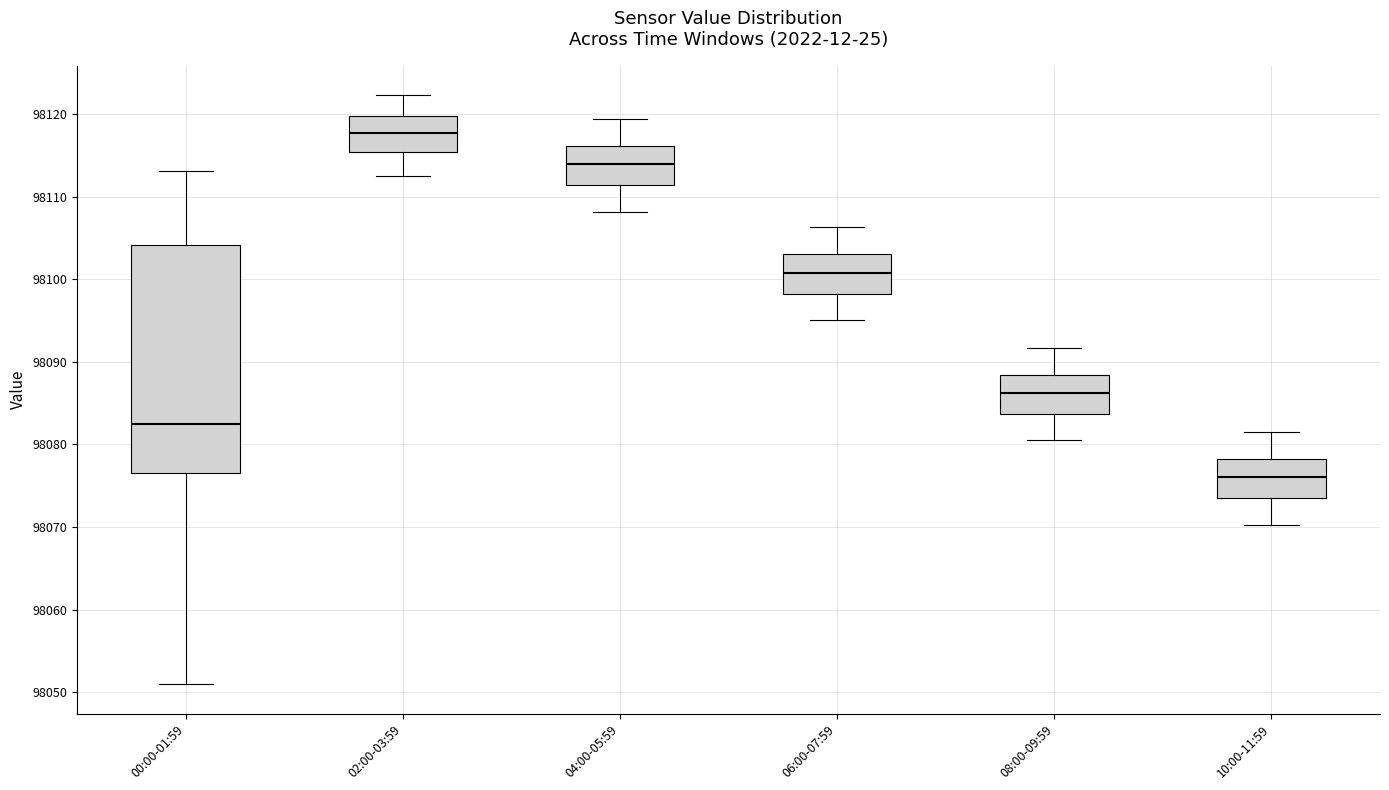

Which box is the tallest, from its lower edge to its upper edge?

00:00-01:59